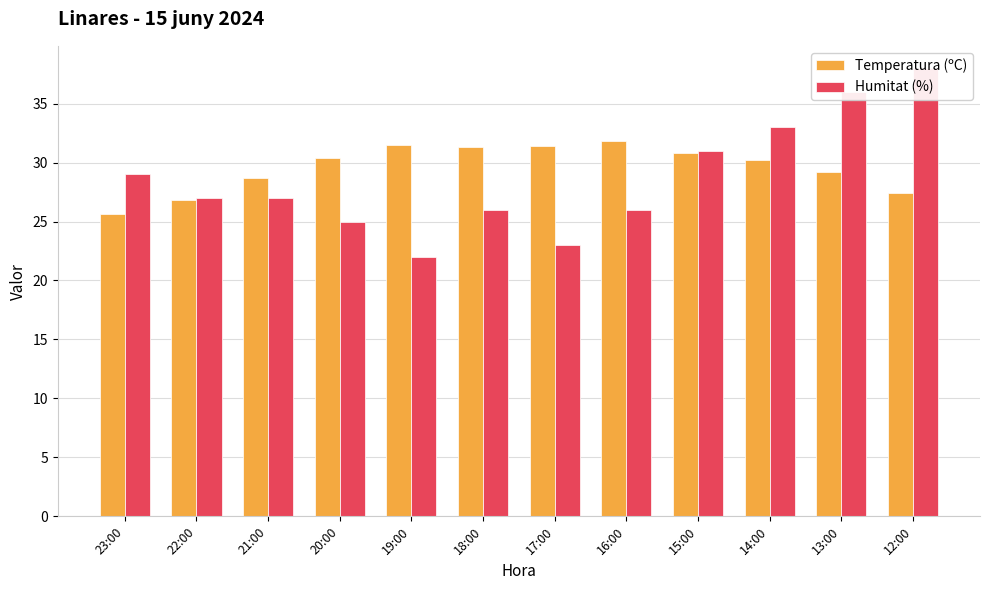

The value of Humitat (%) at 13:00 is 36.0. True or false?

True